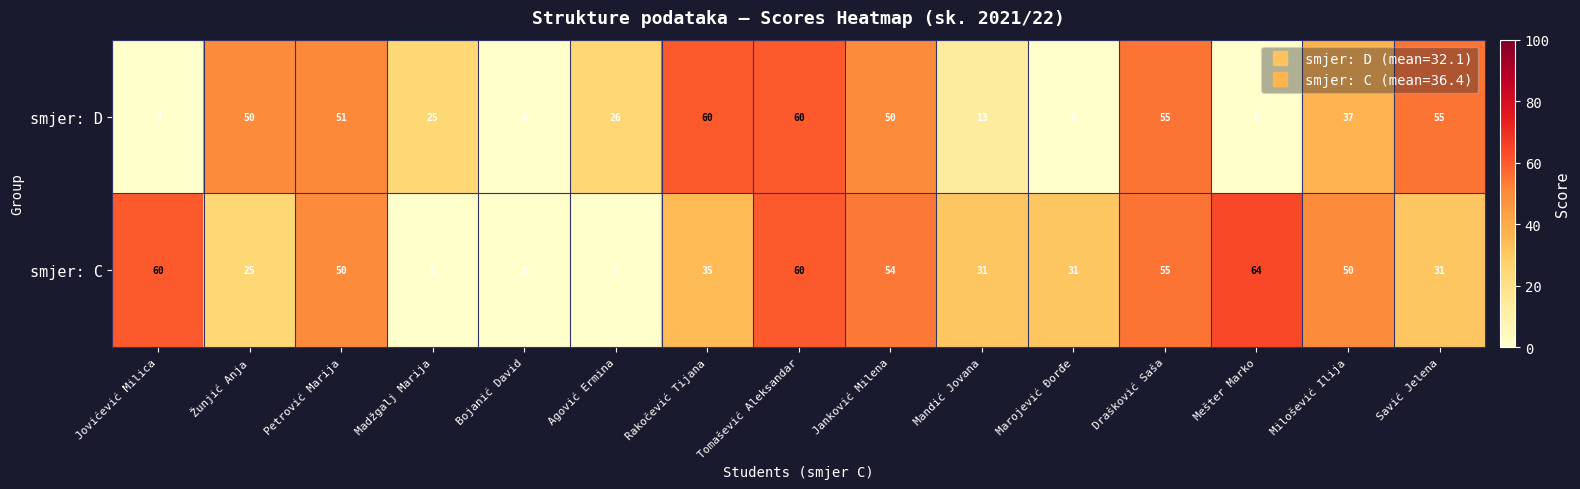

At how many categories does at least one series exceed 11?

14